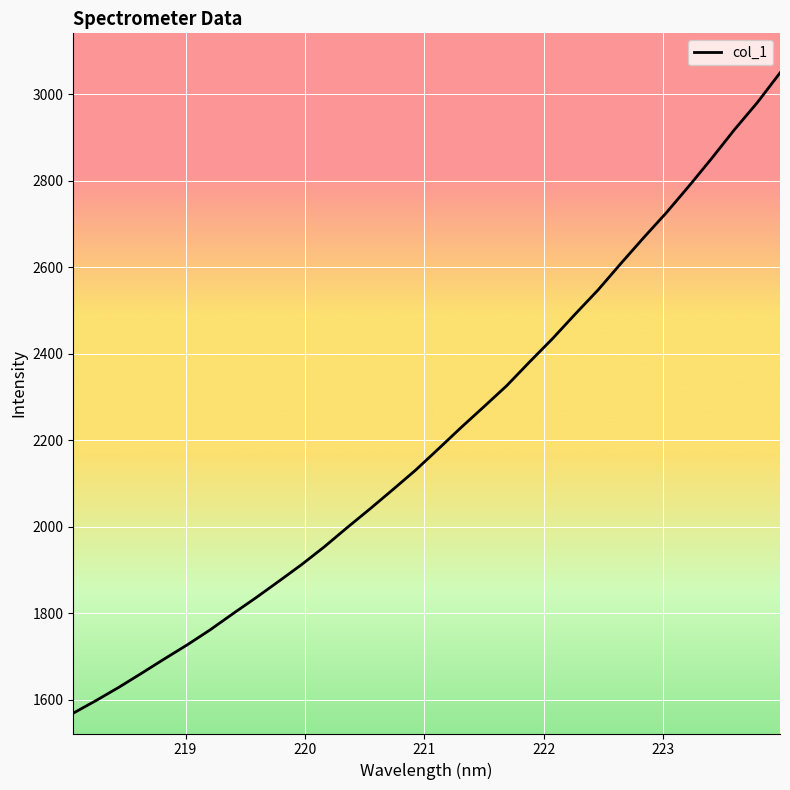

What is the difference between the maximum and minimum values?

1480.7